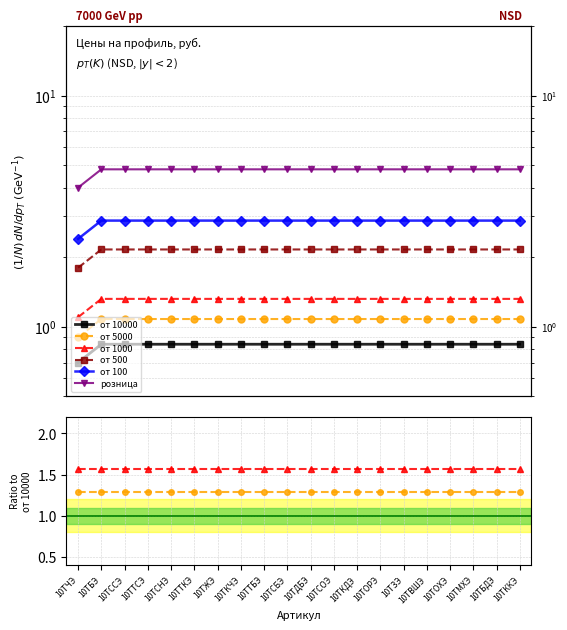

At which label does от 10000 reach its minimum?

10ТЧЭ